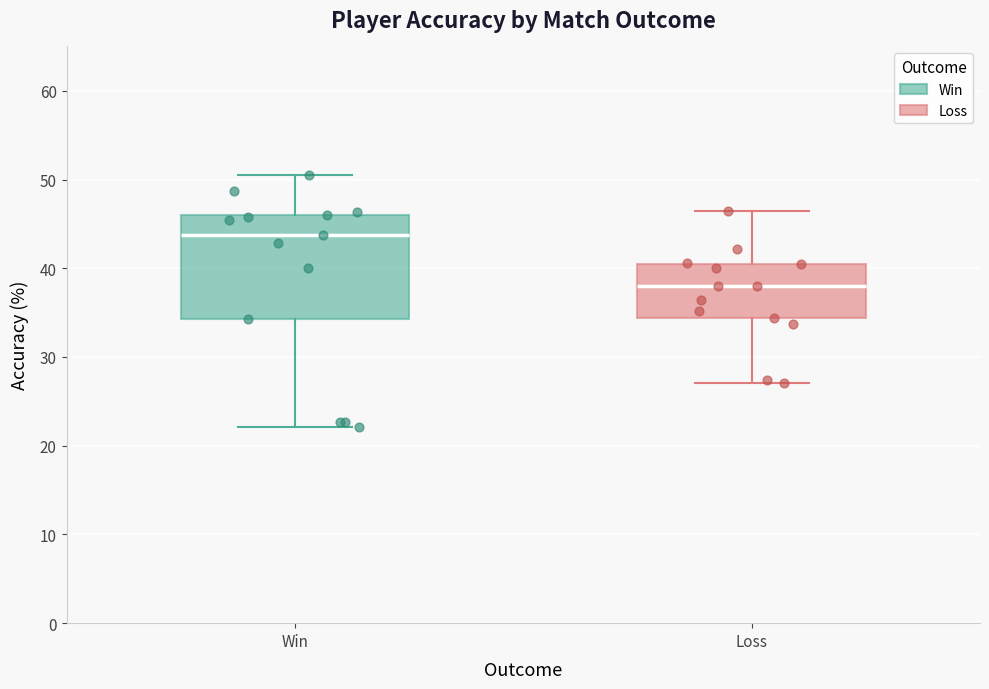

Reading left to right, transcribe this box plot: for each box, give where its median line is, the range the box spans, and where its two whiskers end, as read against the y-axis. The values are not printed on the chart, so give them approximately, as read against the axis.

Win: median 44, box 34 to 46, whiskers 22 to 51
Loss: median 38, box 34 to 40, whiskers 27 to 46